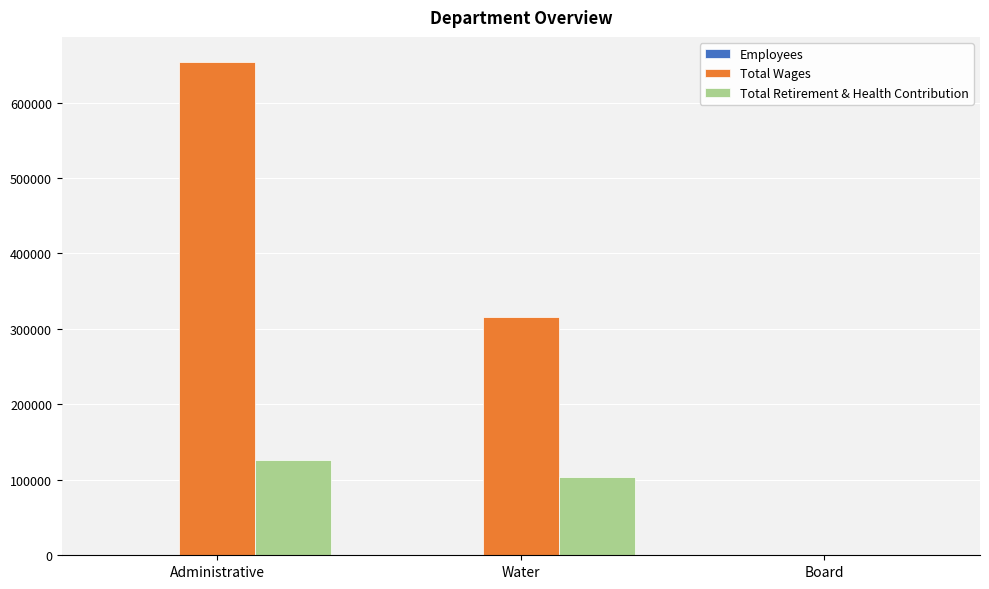

What is the highest value of the Total Wages series?

654251